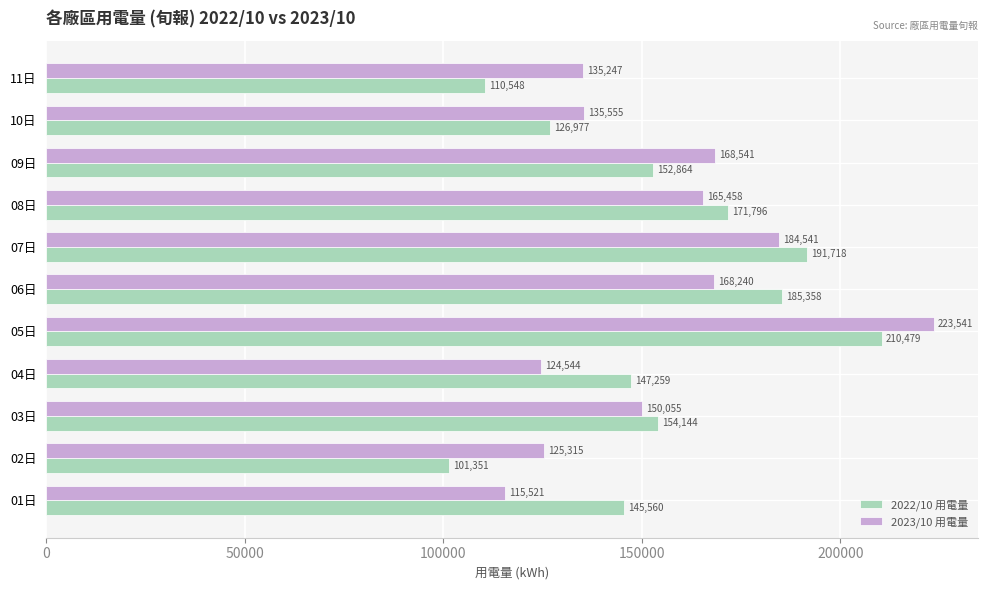

Rank the categories by 2023/10 用電量 value from highest to lowest.

05日, 07日, 09日, 06日, 08日, 03日, 10日, 11日, 02日, 04日, 01日